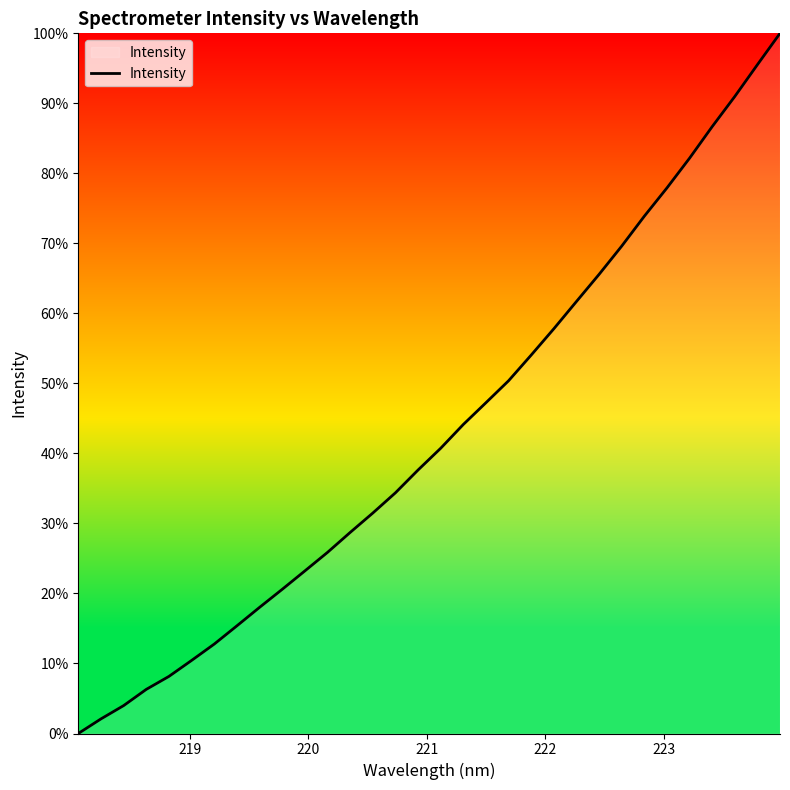

What is the greatest value displayed?

100.0